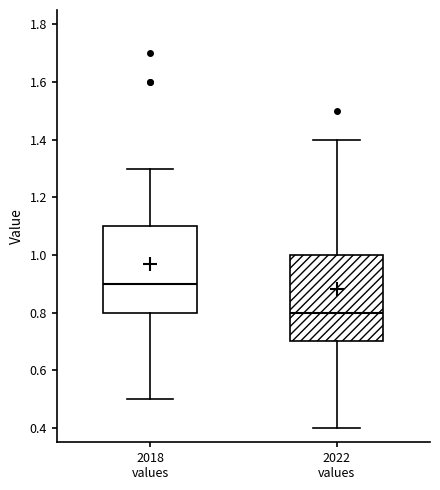

Reading left to right, read every box against the y-axis: the position of its median line, the range the box covers, and the ends of its whiskers. The values are not printed on the chart, so give them approximately, as read against the axis.

2018 values: median 0.9, box 0.8 to 1.1, whiskers 0.5 to 1.3
2022 values: median 0.8, box 0.7 to 1.0, whiskers 0.4 to 1.4